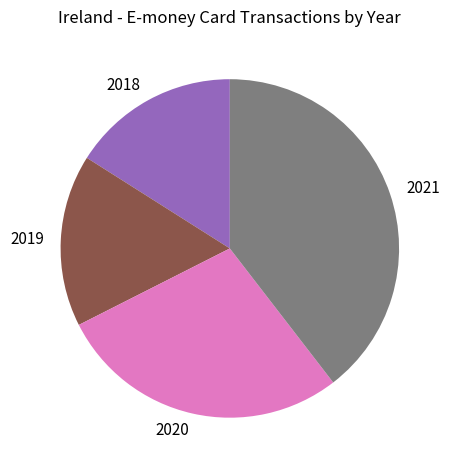

Which slice is the largest?

2021